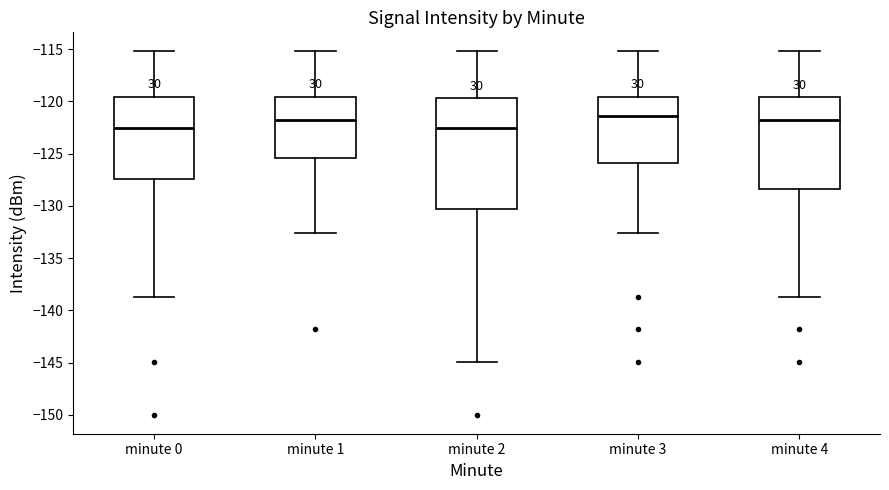

Where does the median line of the box for minute 2 sit on the y-axis? The values are not printed on the chart, so give them approximately, as read against the axis.

-122.5